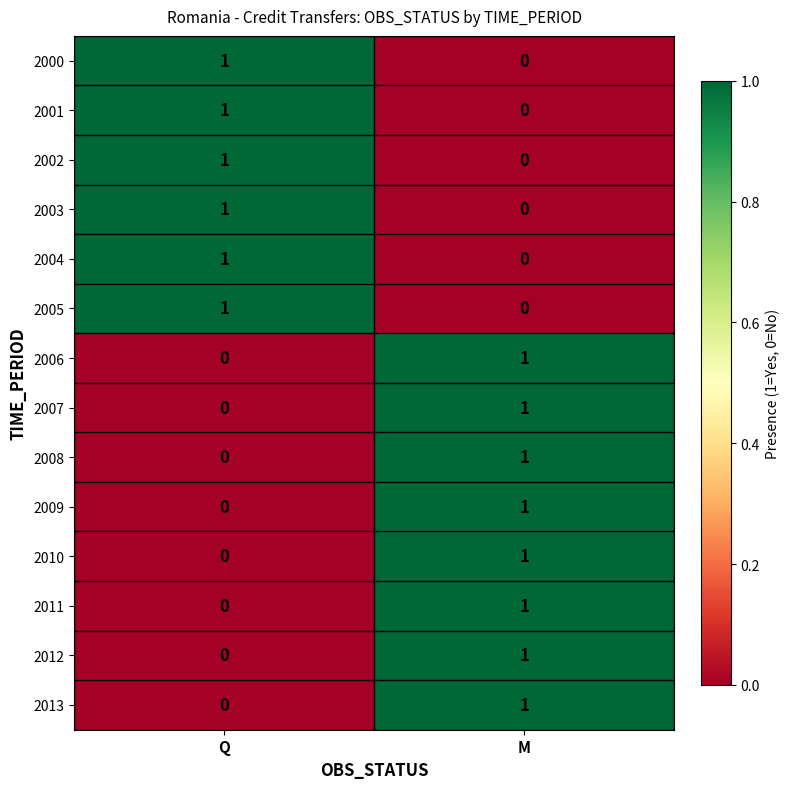

The 2000 series shows 0 at M. True or false?

True